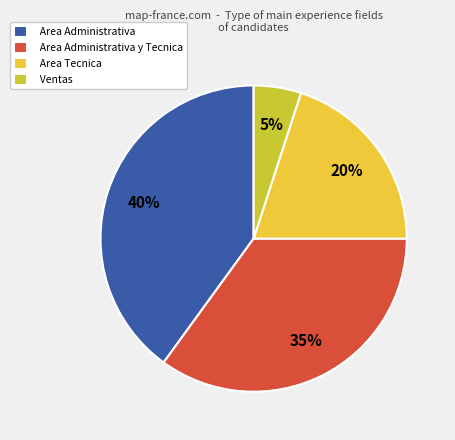

True or false: Area Administrativa y Tecnica accounts for 35% of the total.

True